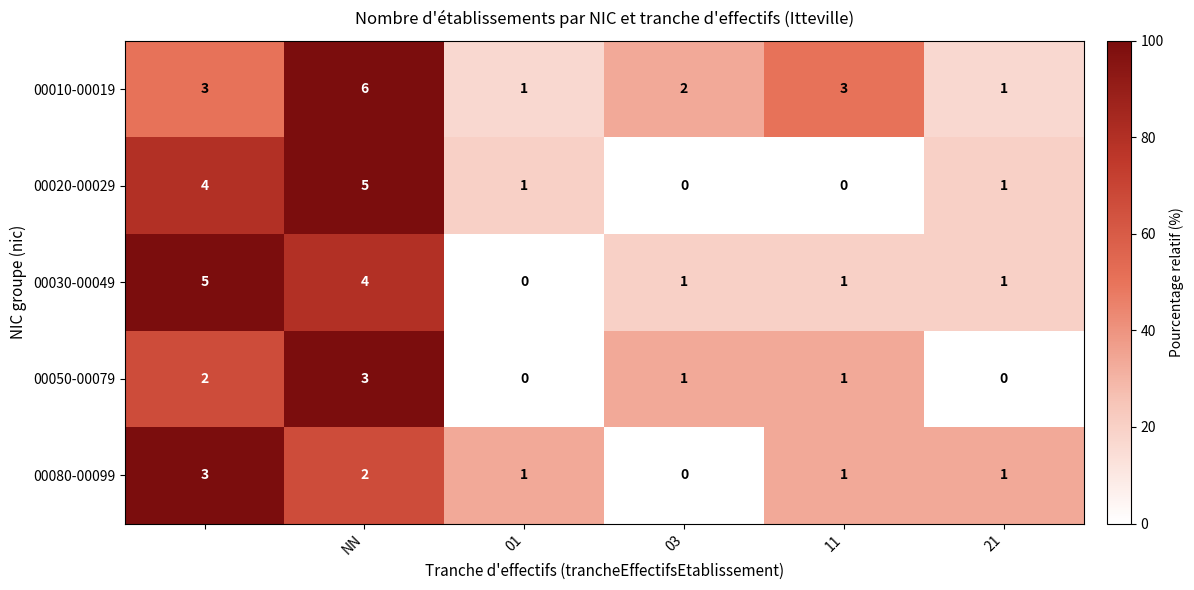

Count the 00030-00049 values in the range 1 to 4.

4